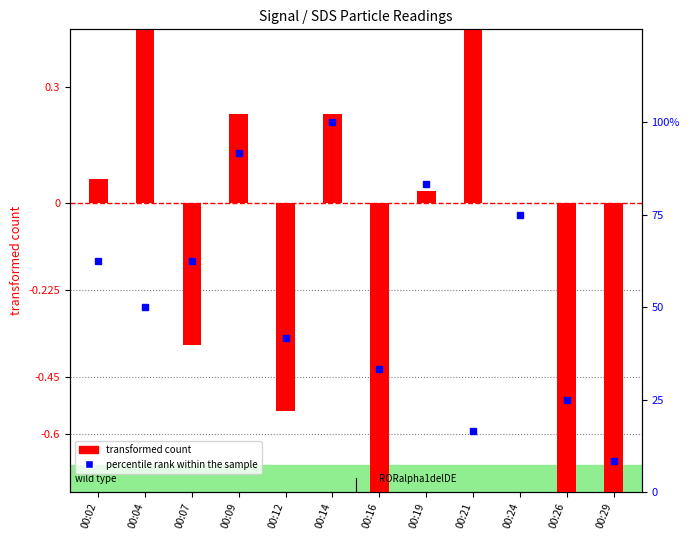

Rank the series by their maximum value, from lowest to highest.

transformed count, percentile rank within the sample